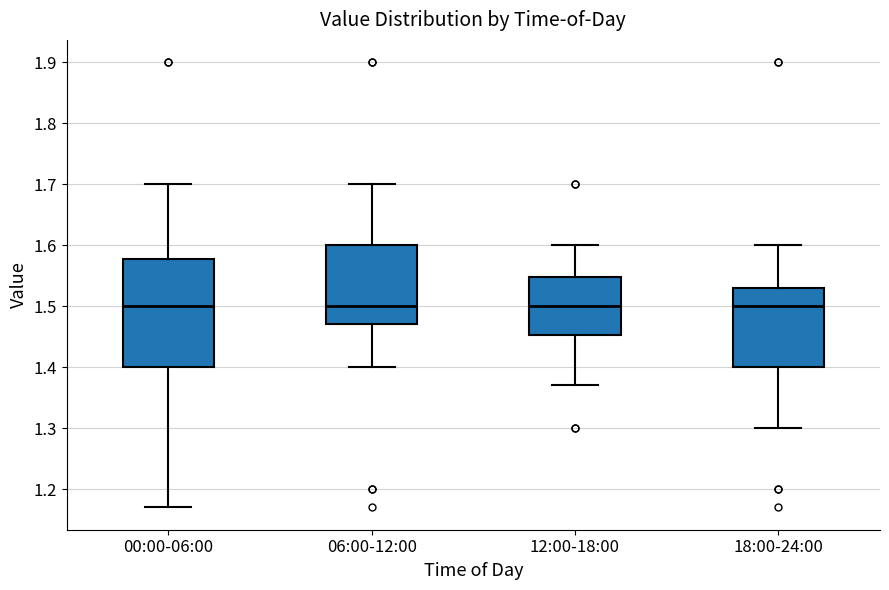

Reading left to right, transcribe this box plot: for each box, give where its median line is, the range the box spans, and where its two whiskers end, as read against the y-axis. The values are not printed on the chart, so give them approximately, as read against the axis.

00:00-06:00: median 1.50, box 1.40 to 1.58, whiskers 1.17 to 1.70
06:00-12:00: median 1.50, box 1.47 to 1.60, whiskers 1.40 to 1.70
12:00-18:00: median 1.50, box 1.45 to 1.55, whiskers 1.37 to 1.60
18:00-24:00: median 1.50, box 1.40 to 1.53, whiskers 1.30 to 1.60